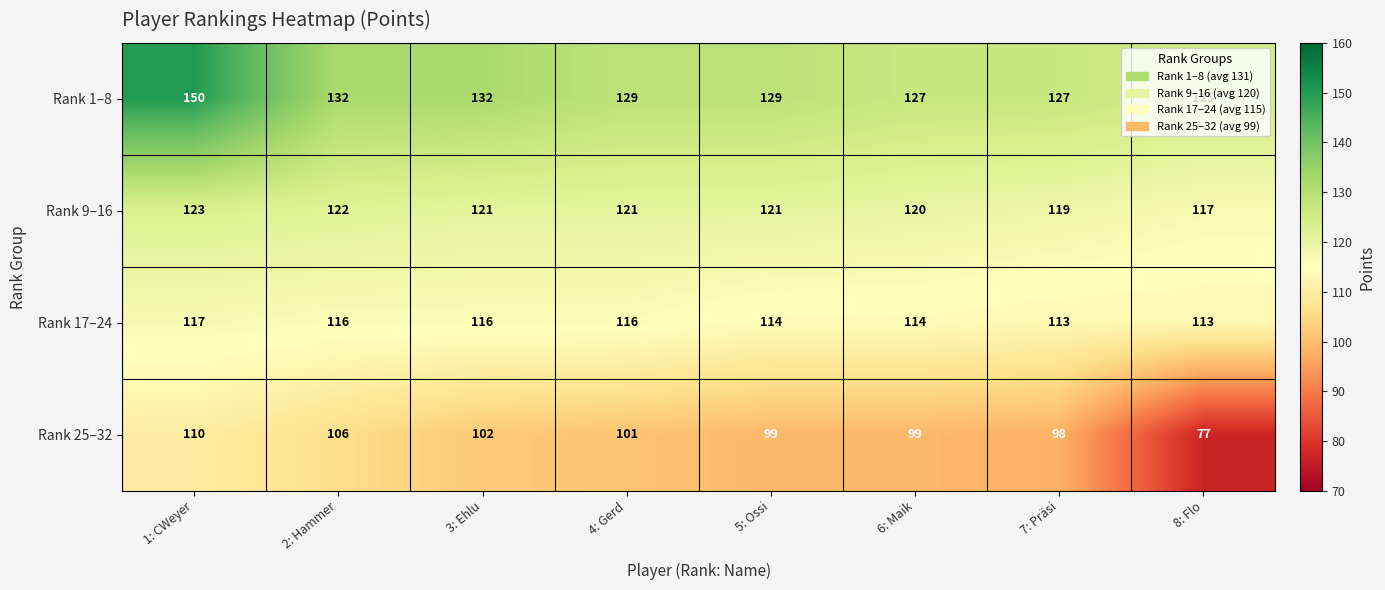

Count the number of data series in this chart.

4